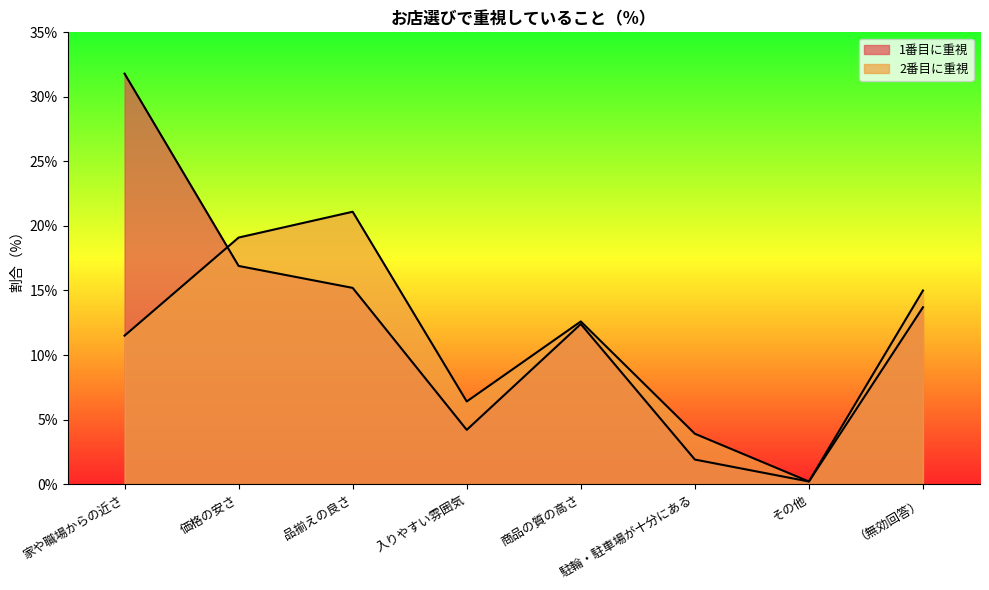

The value of 1番目に重視 at 駐輪・駐車場が十分にある is 3.2. True or false?

False